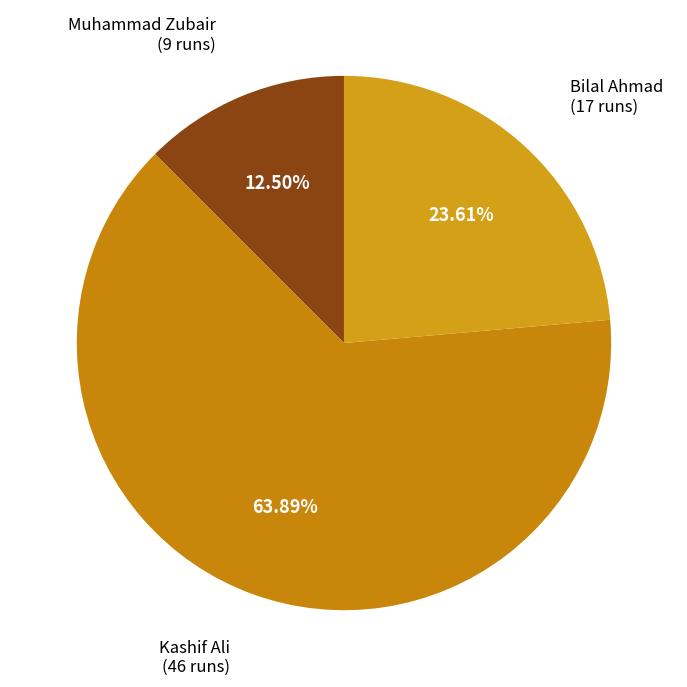

Which category has the biggest portion of the pie?

Kashif Ali